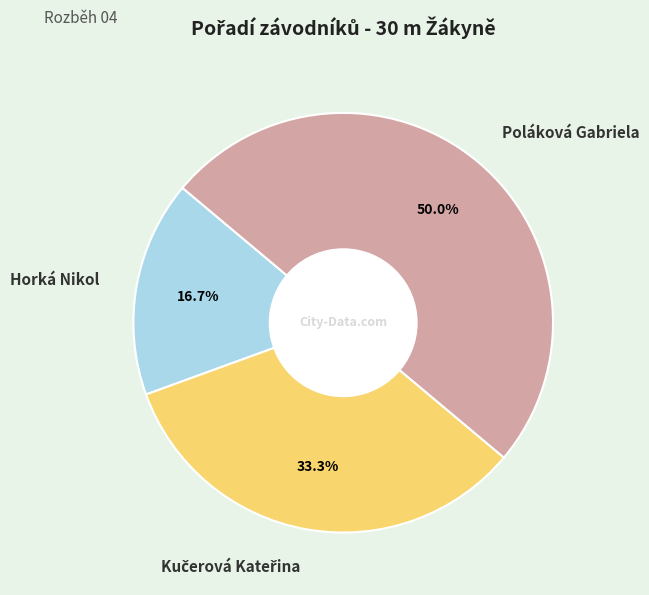

Which slice is the smallest?

Horká Nikol